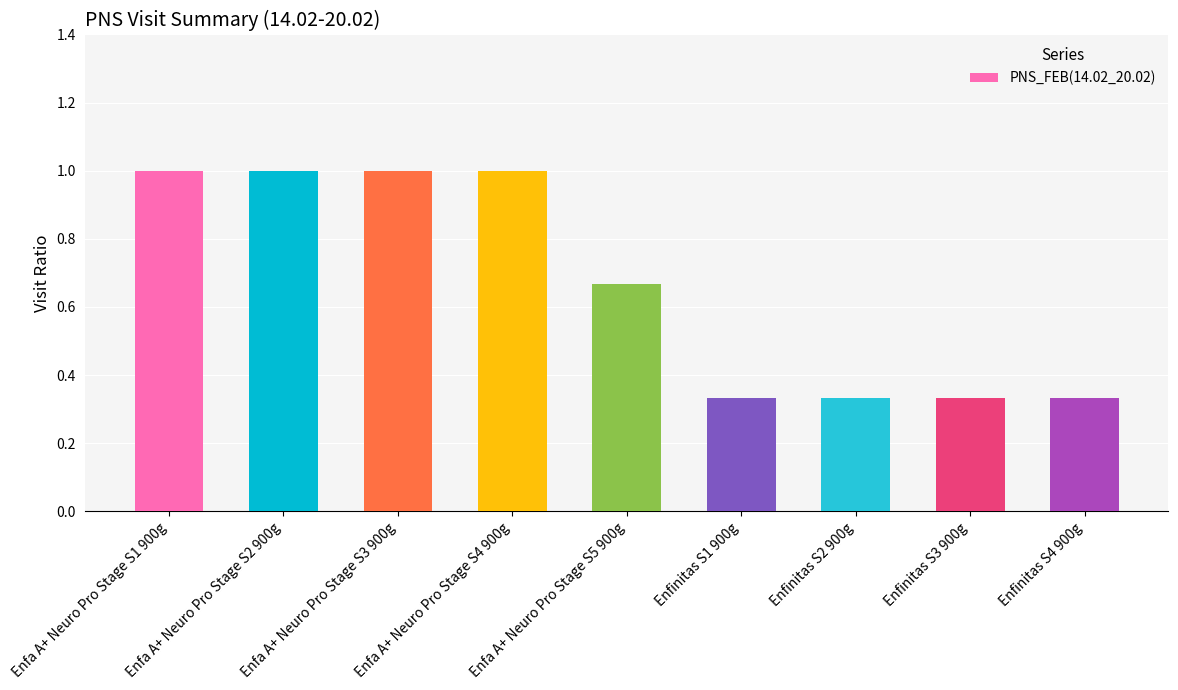

What is the sum of all values?

6.0